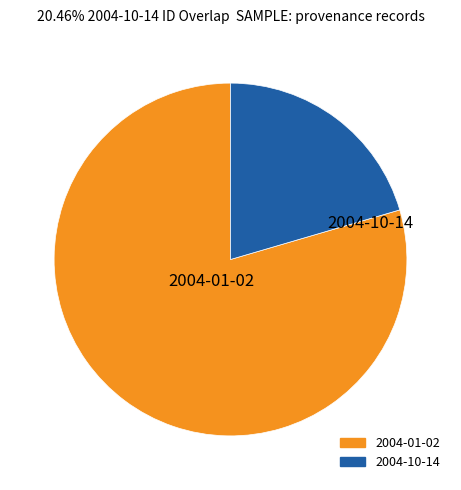

Is there any slice that represents more than half of the pie?

Yes